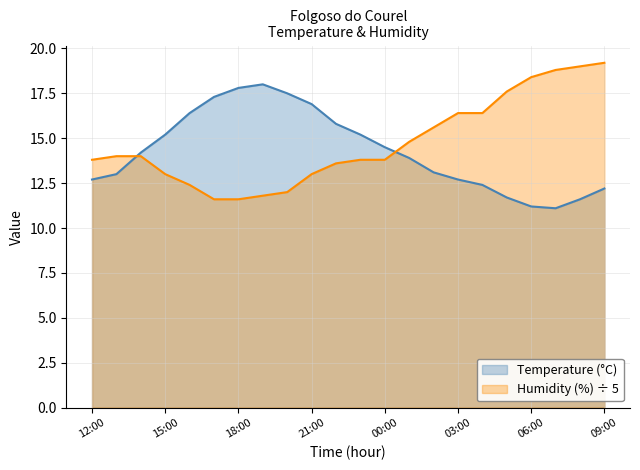

What is the sum of all Humidity (%) values?

324.6